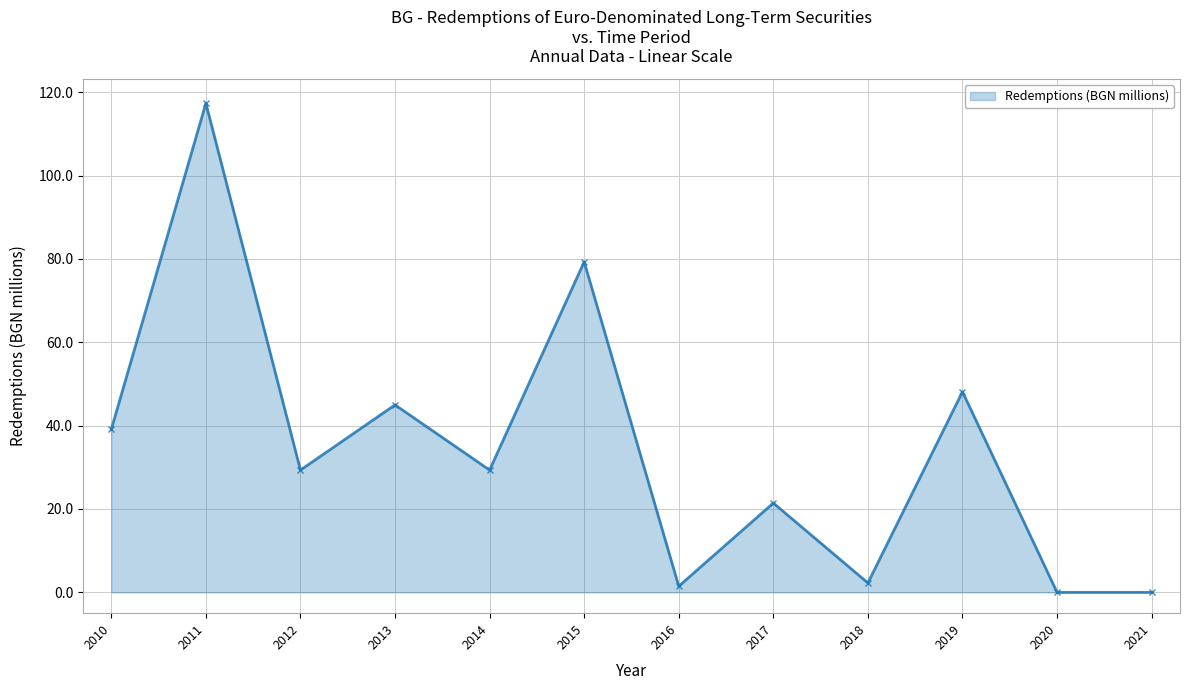

True or false: the data shows 26.9 at 2019.

False